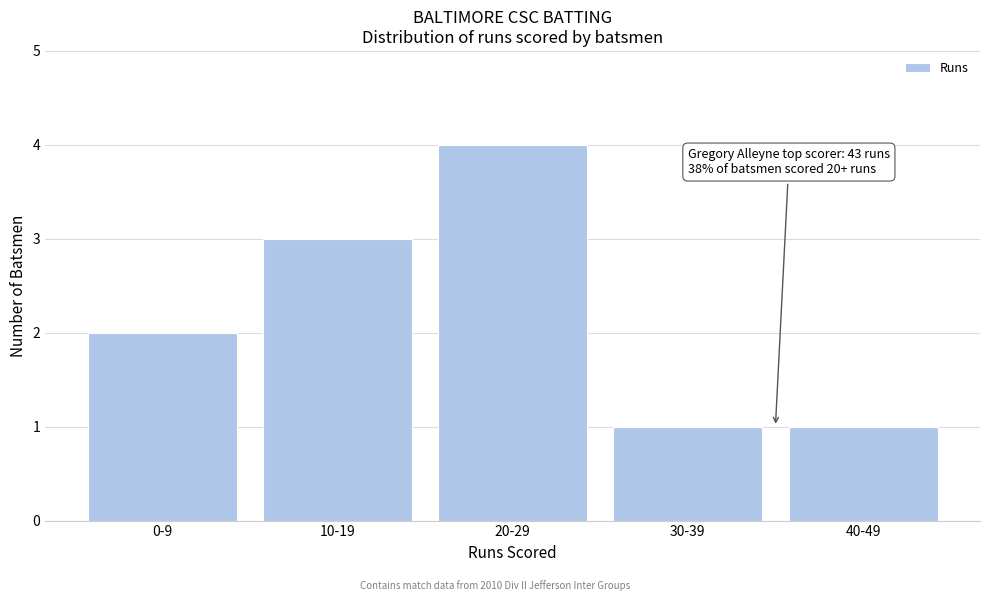

Reading left to right, what are all the values shown in this chart?

0-9=2	10-19=3	20-29=4	30-39=1	40-49=1